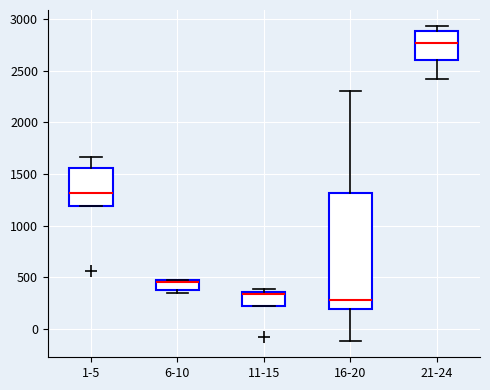

Which box's median line is the lowest?

16-20